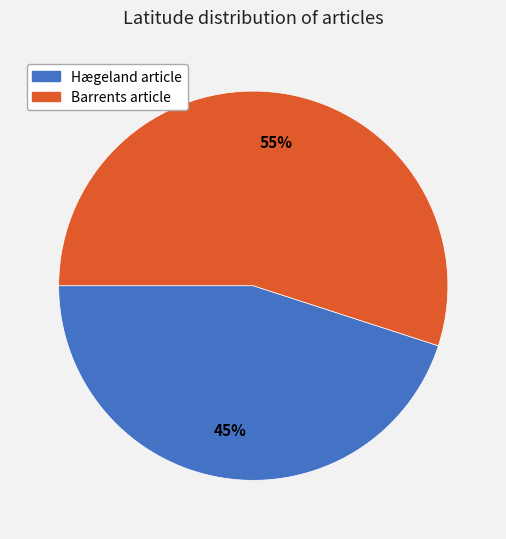

To the nearest percent, what percentage of the pie is Hægeland article?

45%